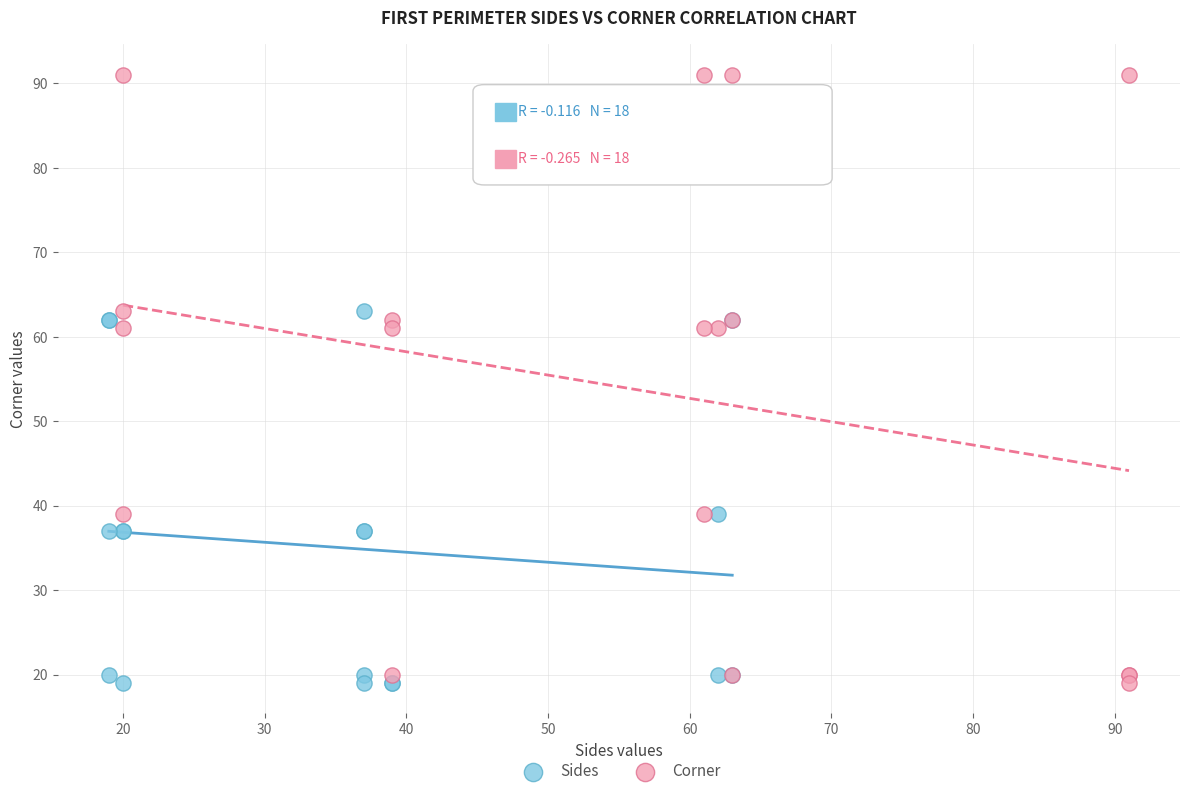

Which series reaches the maximum Y coordinate?

Corner